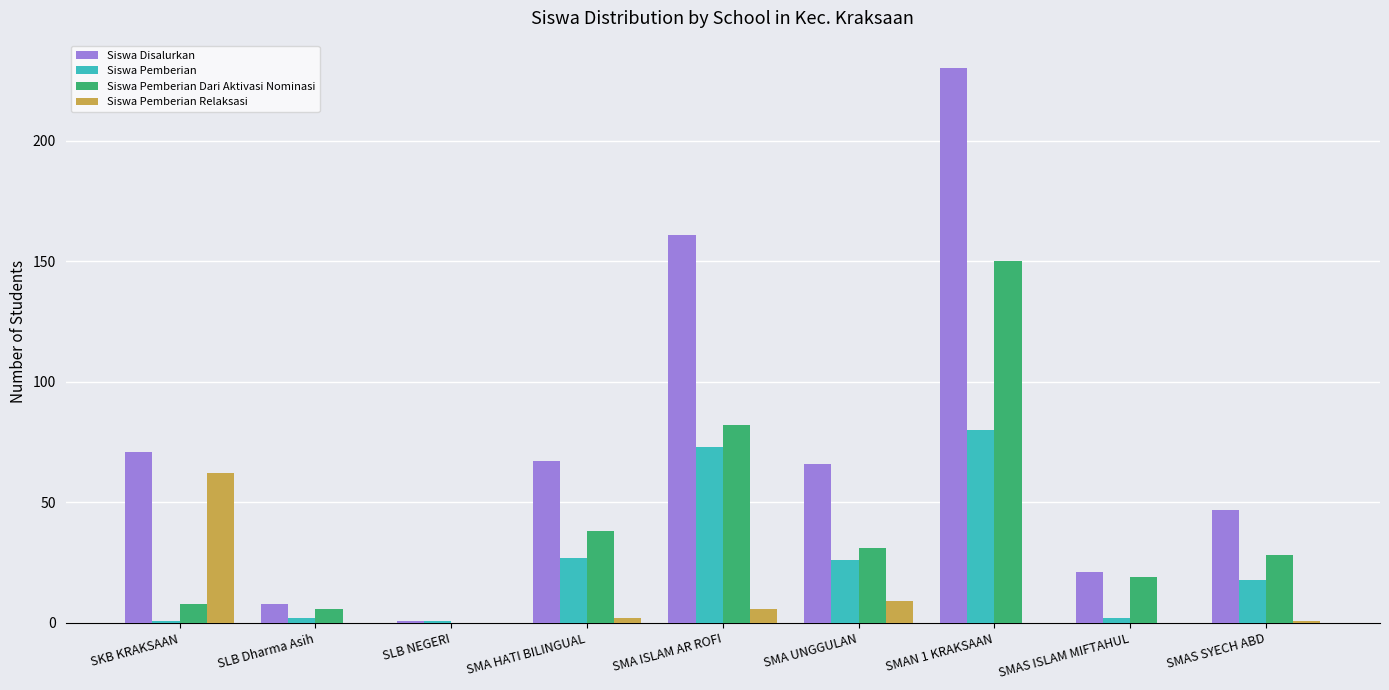

What is the sum of all Siswa Pemberian Relaksasi values?

80